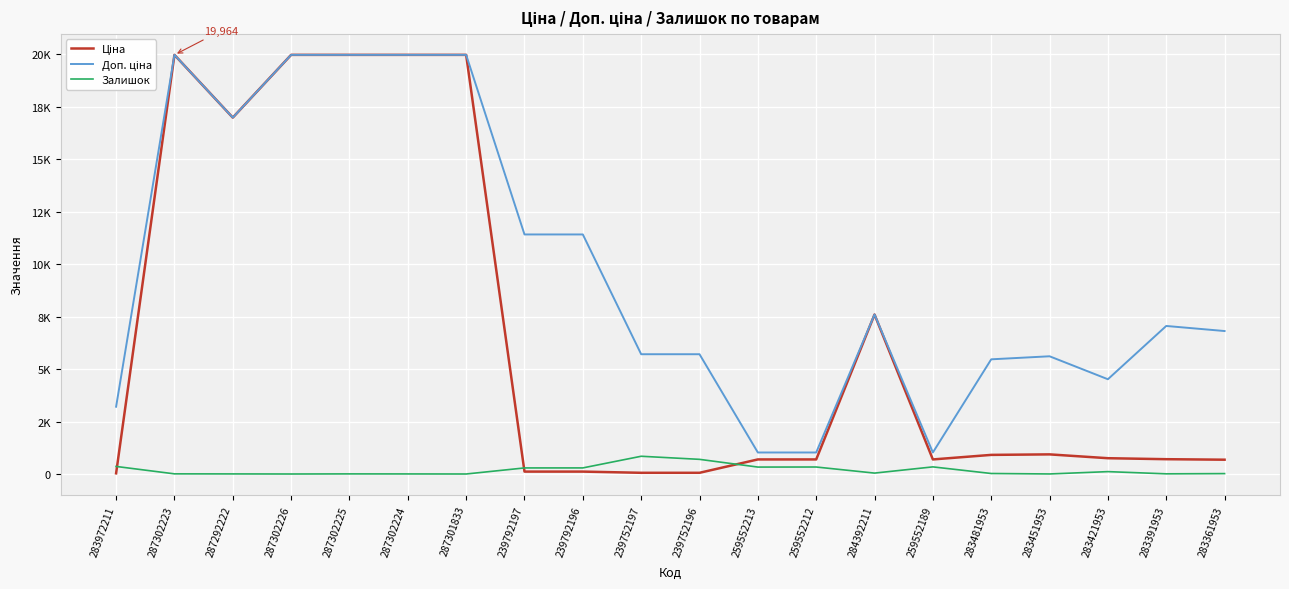

What is the sum of all Доп. ціна values?

194346.6